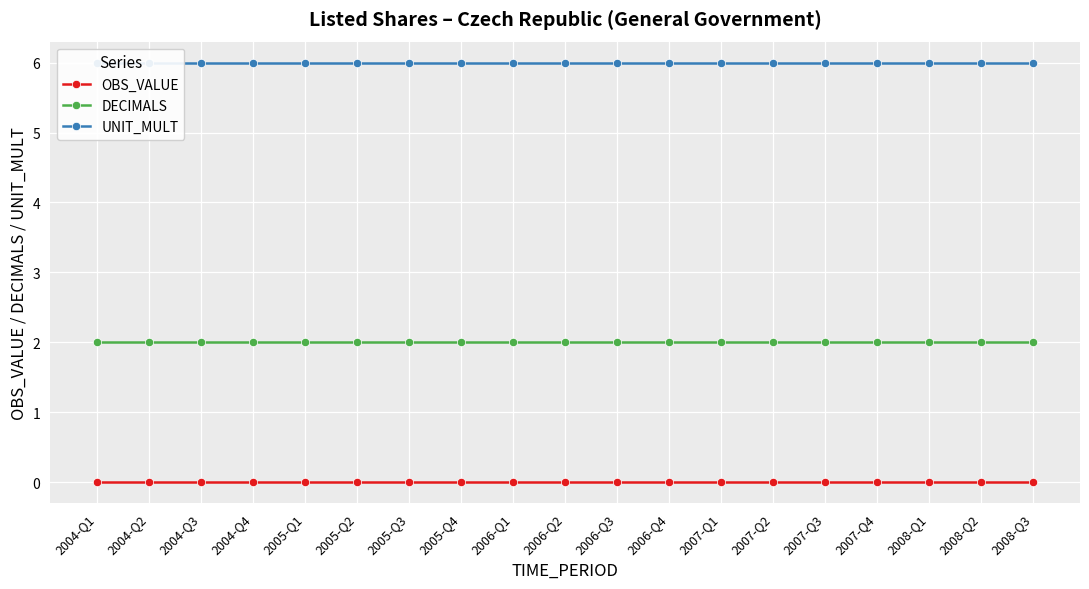

Which category has the lowest value in the DECIMALS series?

2004-Q1